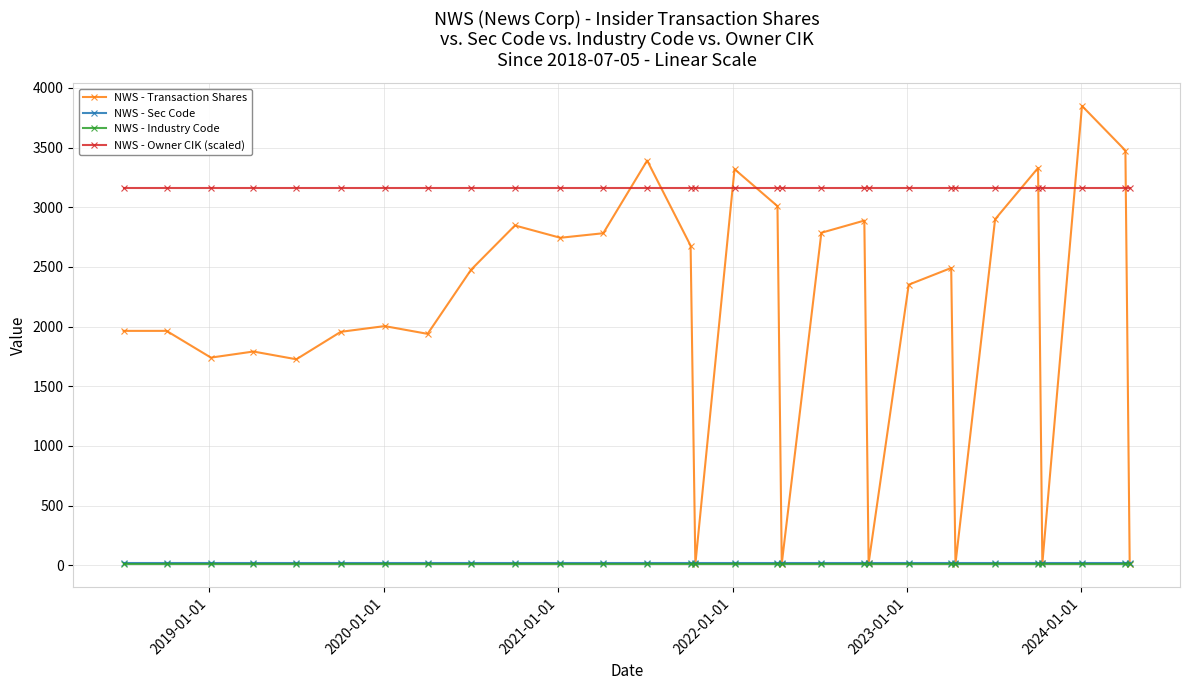

Which series has the largest total across all categories?

NWS - Owner CIK (scaled)